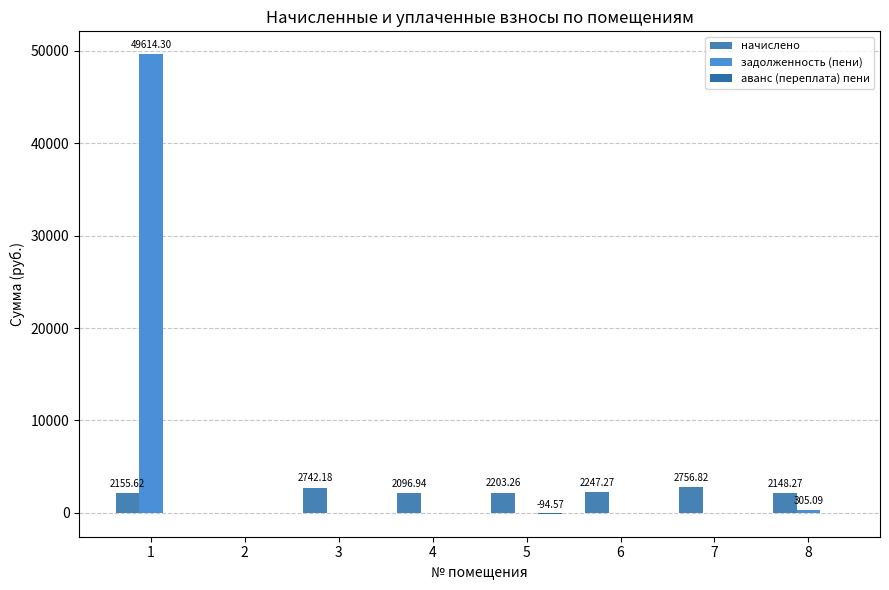

List the labels in order of задолженность (пени) value, largest first.

1, 8, 2, 3, 4, 5, 6, 7